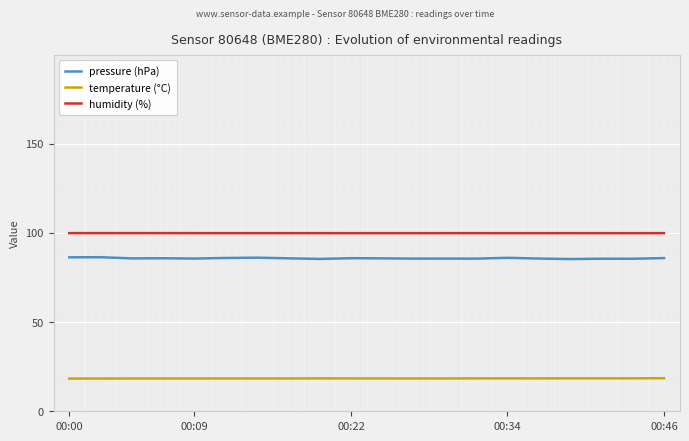

Where is temperature (°C) nearest to the value 18?

00:00